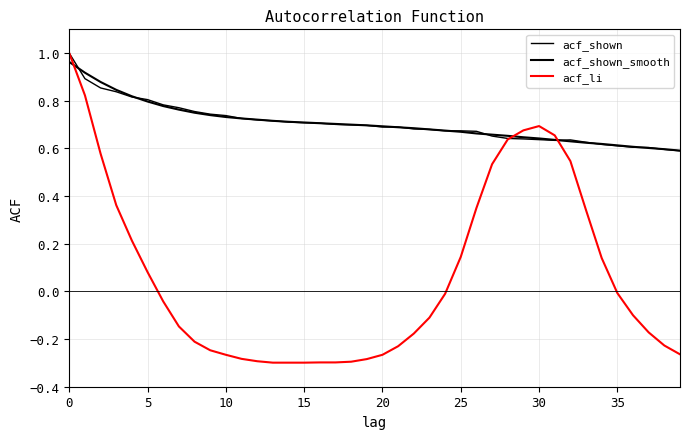

What is the average value of the acf_shown series?

0.7